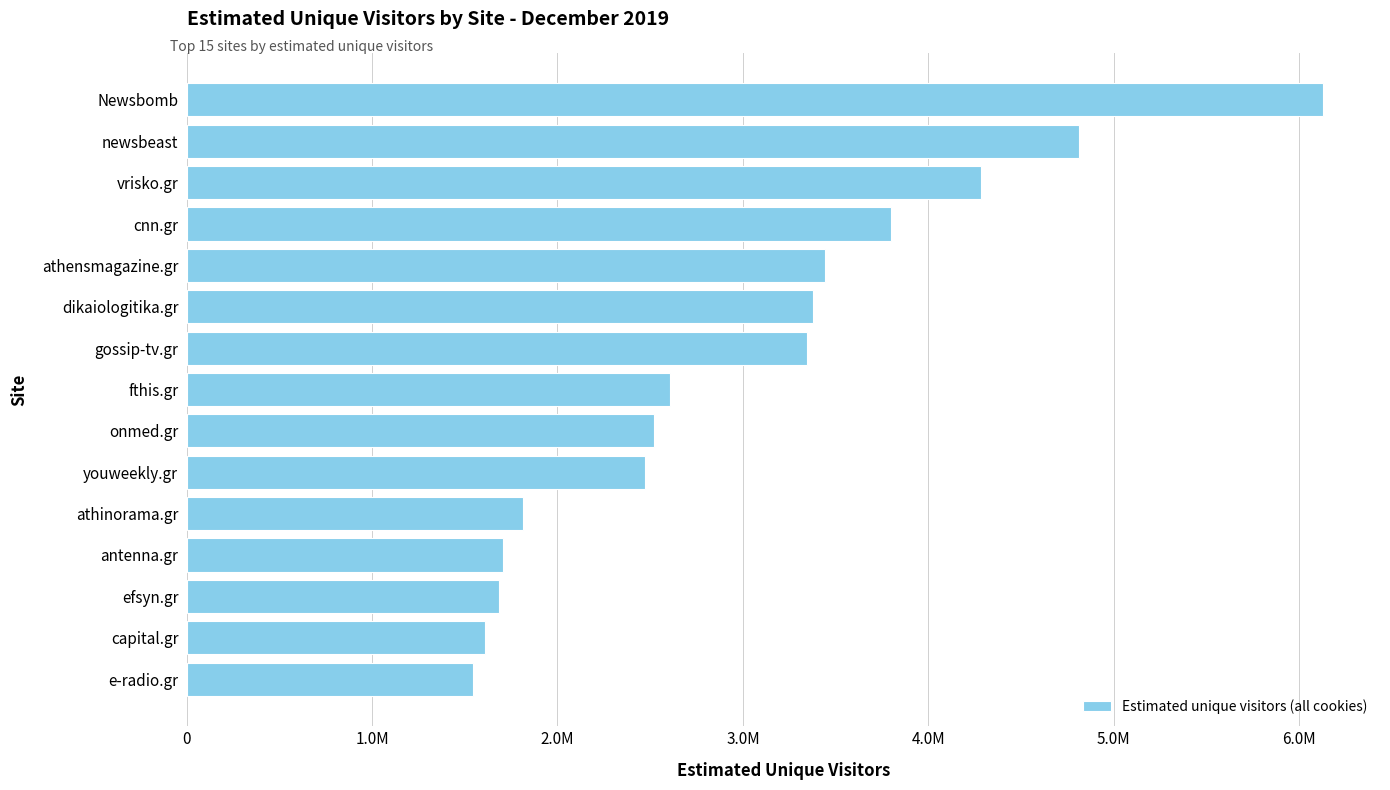

Are the bars horizontal?

Yes